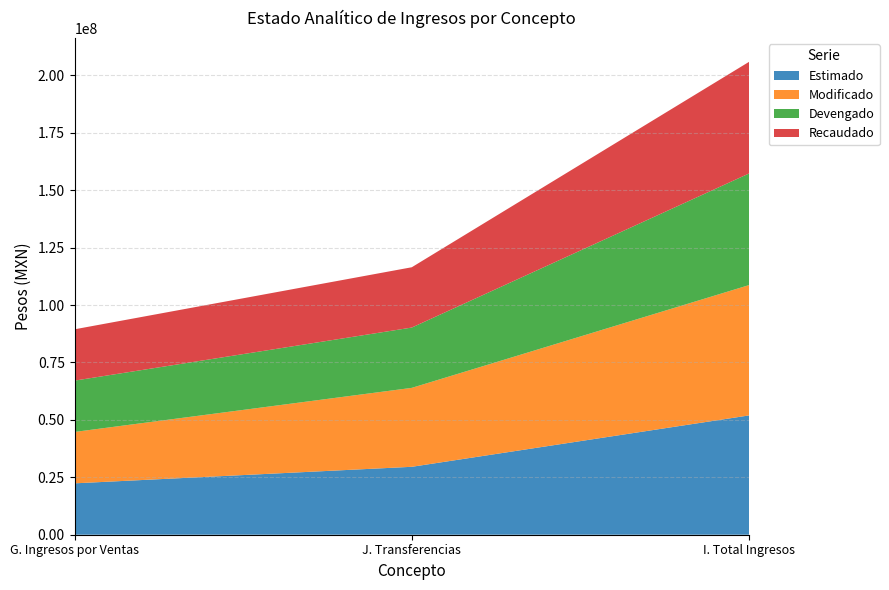

Reading left to right, extract all data points from this chart.

Estimado: G. Ingresos por Ventas=22369679.0	J. Transferencias=29568111.0	I. Total Ingresos=51937790.0
Modificado: G. Ingresos por Ventas=22369679.0	J. Transferencias=34364643.1	I. Total Ingresos=56734322.1
Devengado: G. Ingresos por Ventas=22340852.6	J. Transferencias=26252231.6	I. Total Ingresos=48593084.2
Recaudado: G. Ingresos por Ventas=22340852.6	J. Transferencias=26252231.6	I. Total Ingresos=48593084.2